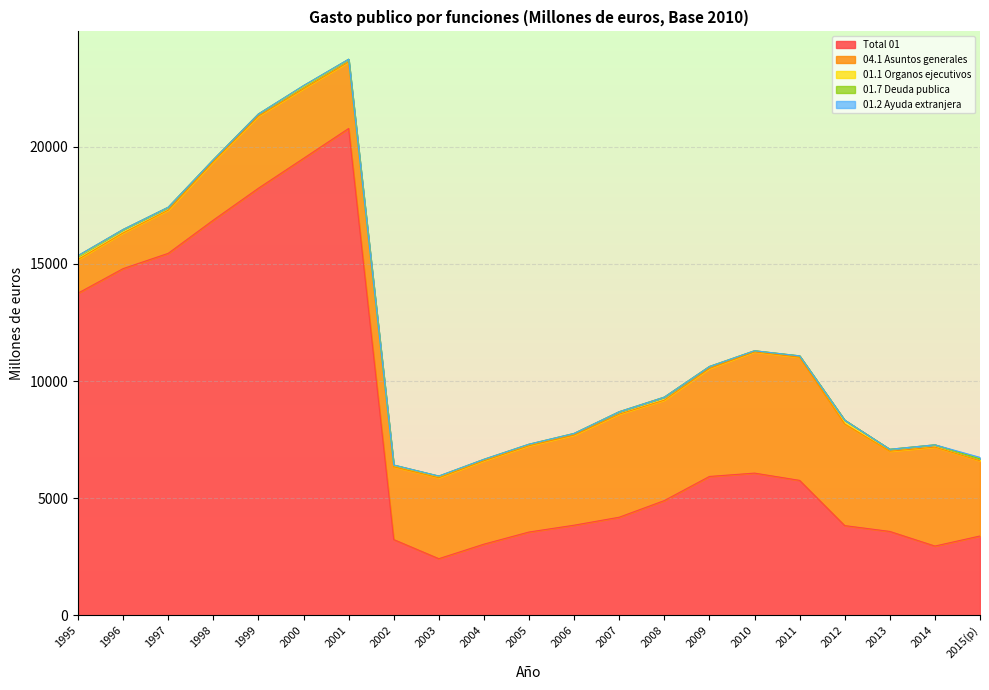

True or false: 01.1 Organos ejecutivos and 01.2 Ayuda extranjera intersect in this chart.

False